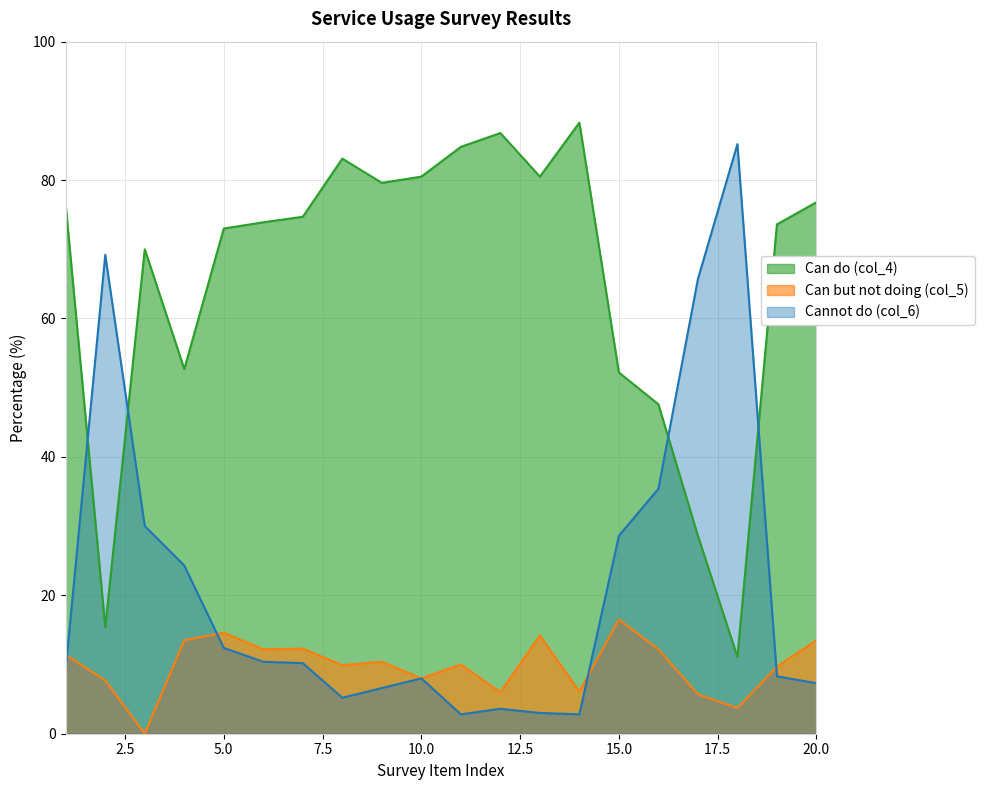

What value does the Cannot do (col_6) series have at 14?

2.8